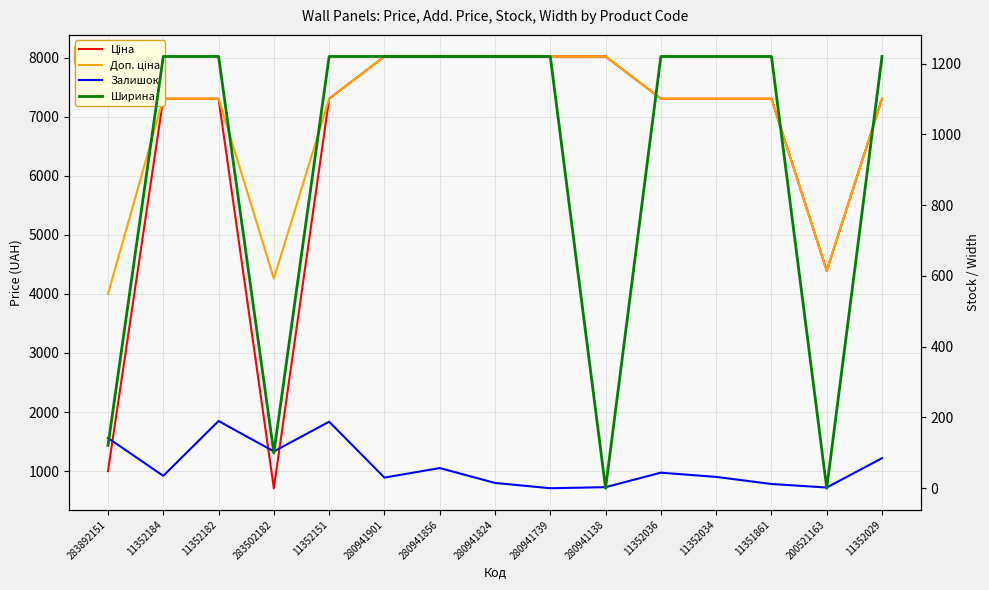

True or false: Доп. ціна has a value of 6533.2 at 200521163.

False